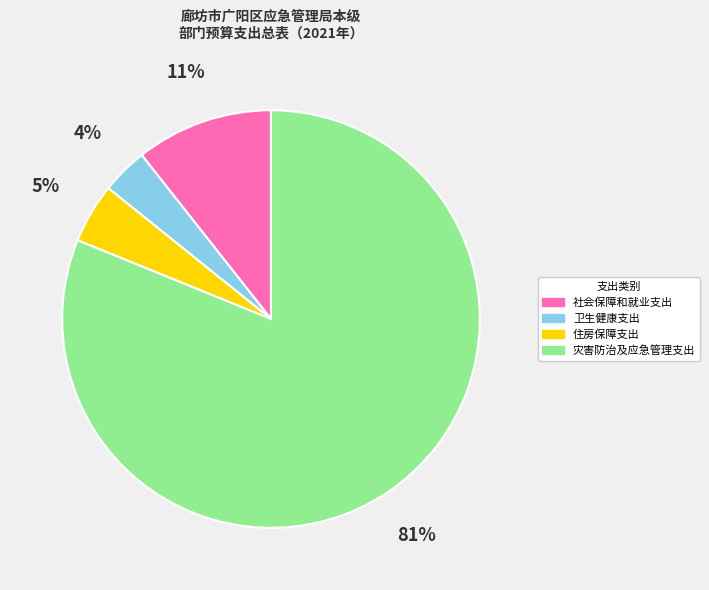

To the nearest percent, what is the average slice percentage?

25%